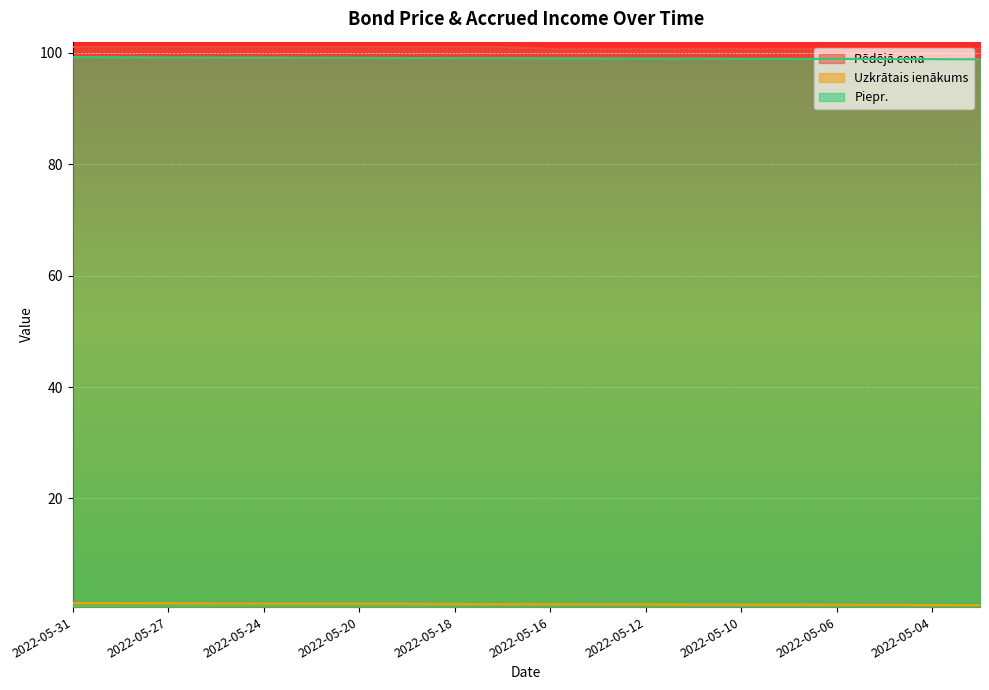

Reading right to left, transcribe all the data shown in this chart.

Pēdējā cena: 100.7	100.7	100.7	100.7	100.7	100.7	100.7	100.7	100.7	100.7	101.0	101.0	101.0	101.0	101.0	101.0	101.0	101.0	101.0	101.0
Uzkrātais ienākums: 0.9	0.9	0.9	0.9	0.9	1.0	1.0	1.0	1.0	1.0	1.0	1.1	1.1	1.1	1.1	1.1	1.2	1.2	1.2	1.2
Piepr.: 98.8	98.9	98.9	98.9	98.9	98.9	99.0	99.0	99.0	99.0	99.0	99.0	99.1	99.1	99.1	99.1	99.1	99.2	99.2	99.2